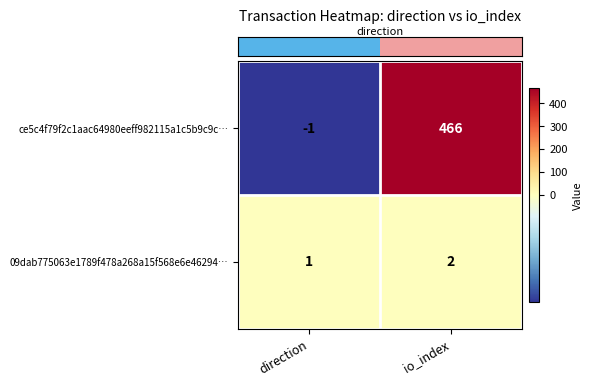

Reading left to right, extract all data points from this chart.

ce5c4f79f2c1aac64980eeff982115a1c5b9c9c…: -1	466
09dab775063e1789f478a268a15f568e6e46294…: 1	2